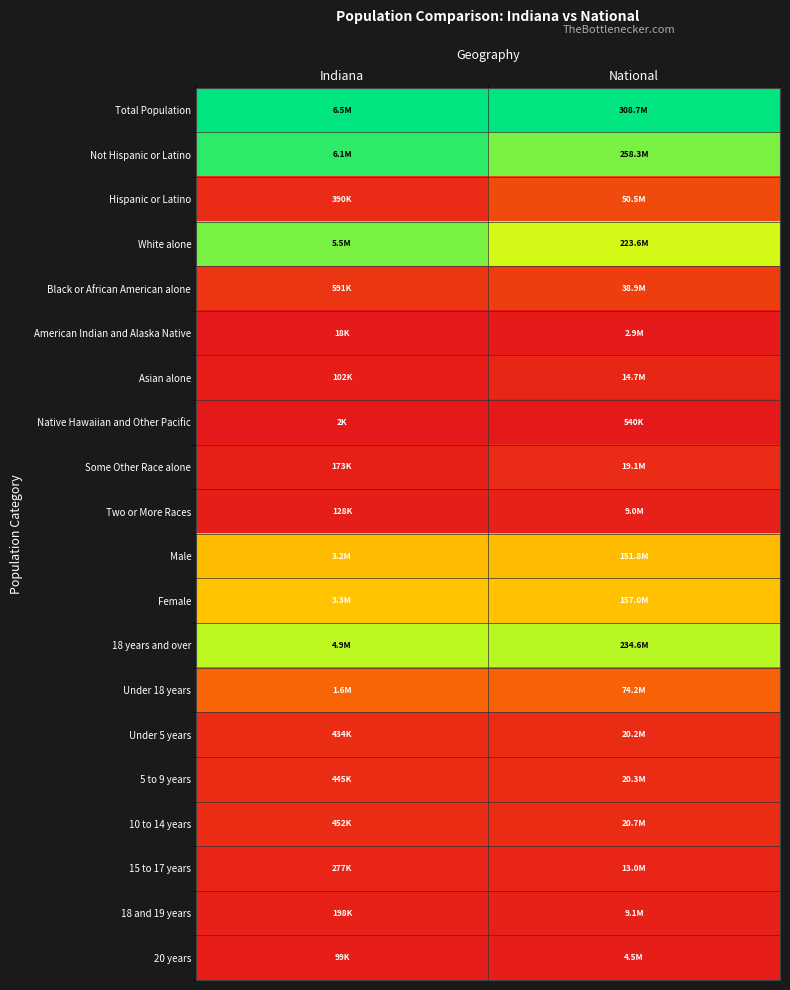

What is the spread (max minus min) of values at National?

1.0